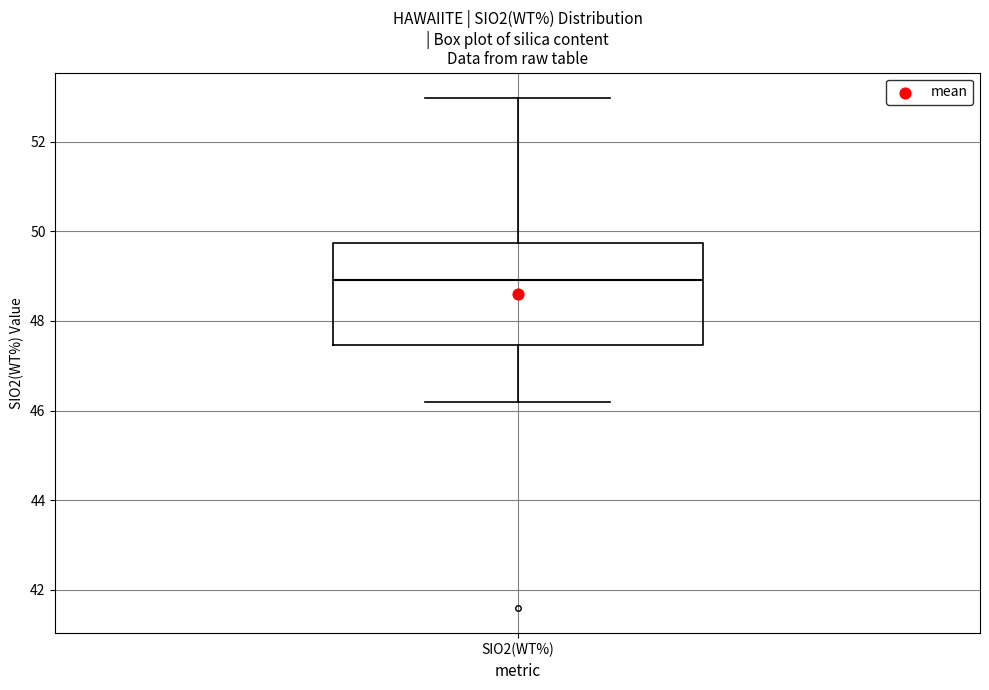

Where does the lower whisker of the box for SIO2(WT%) end on the y-axis? The values are not printed on the chart, so give them approximately, as read against the axis.

46.2